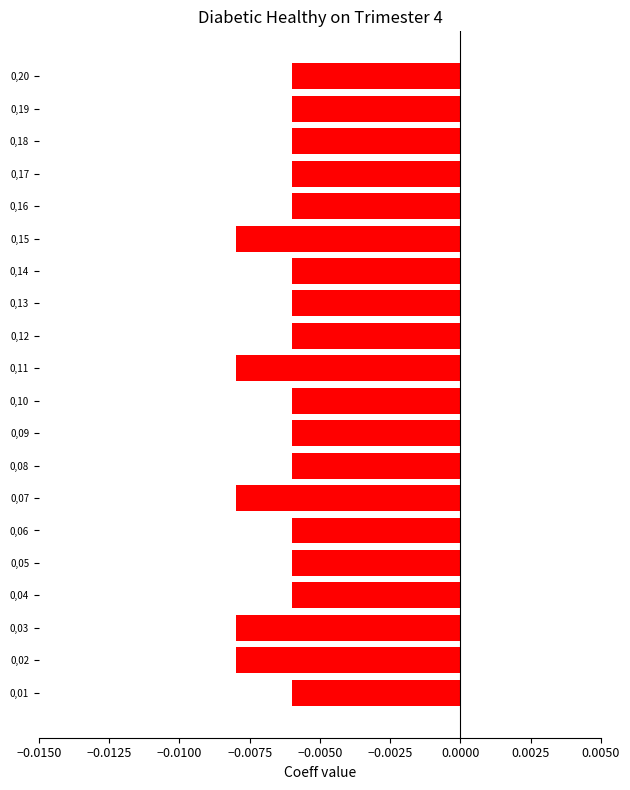

Which has a higher value, 0,13 or 0,19?

0,13